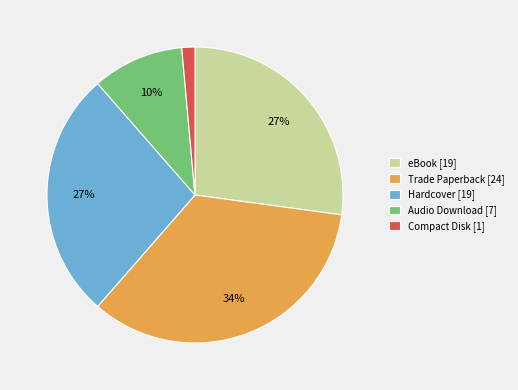

Is there a majority slice in this chart?

No